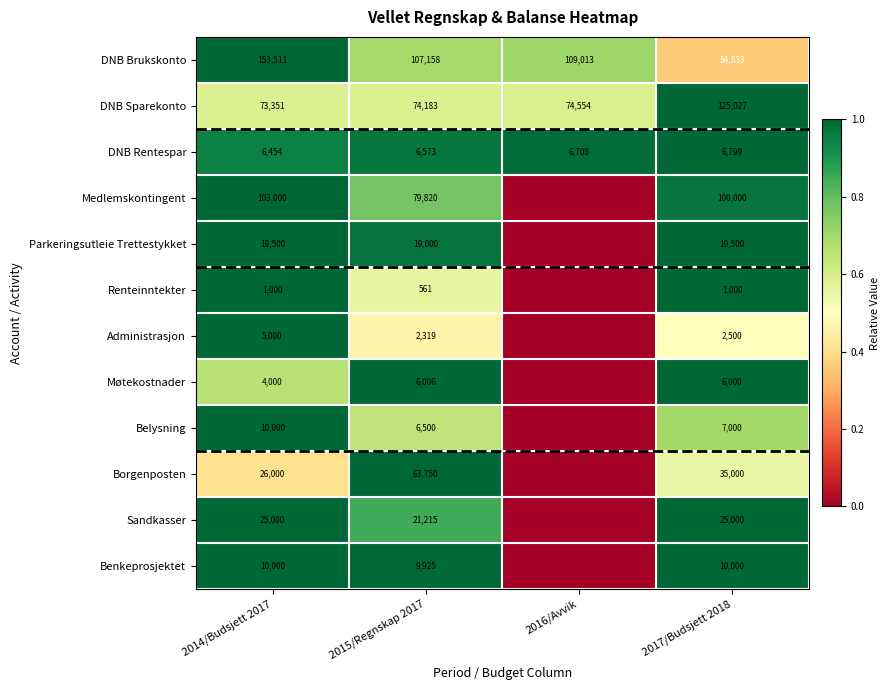

What is the total value across all series at 2015/Regnskap 2017?

397010